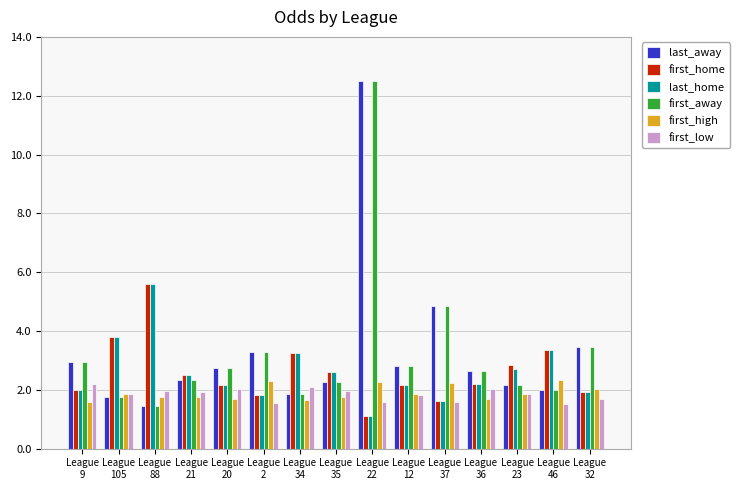

At how many categories does at least one series exceed 4?

3